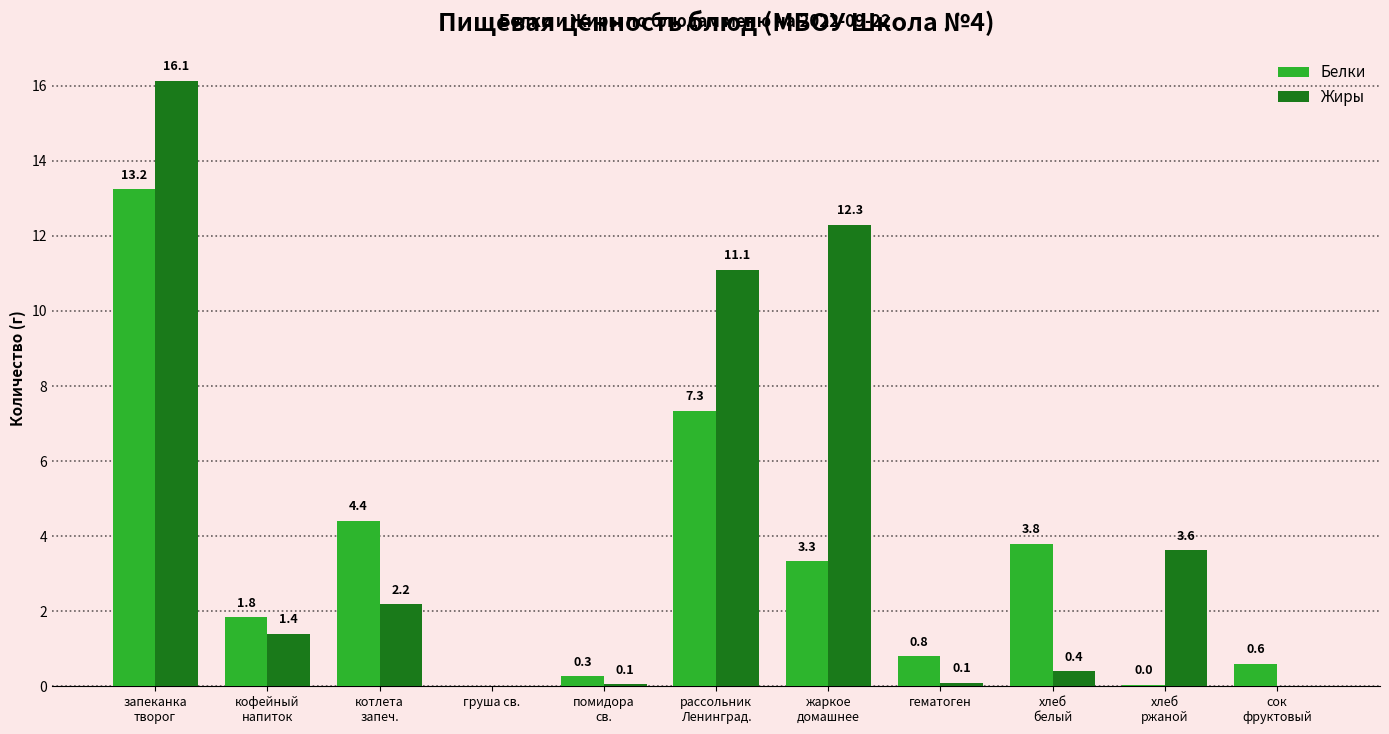

What is the greatest value displayed?

16.1